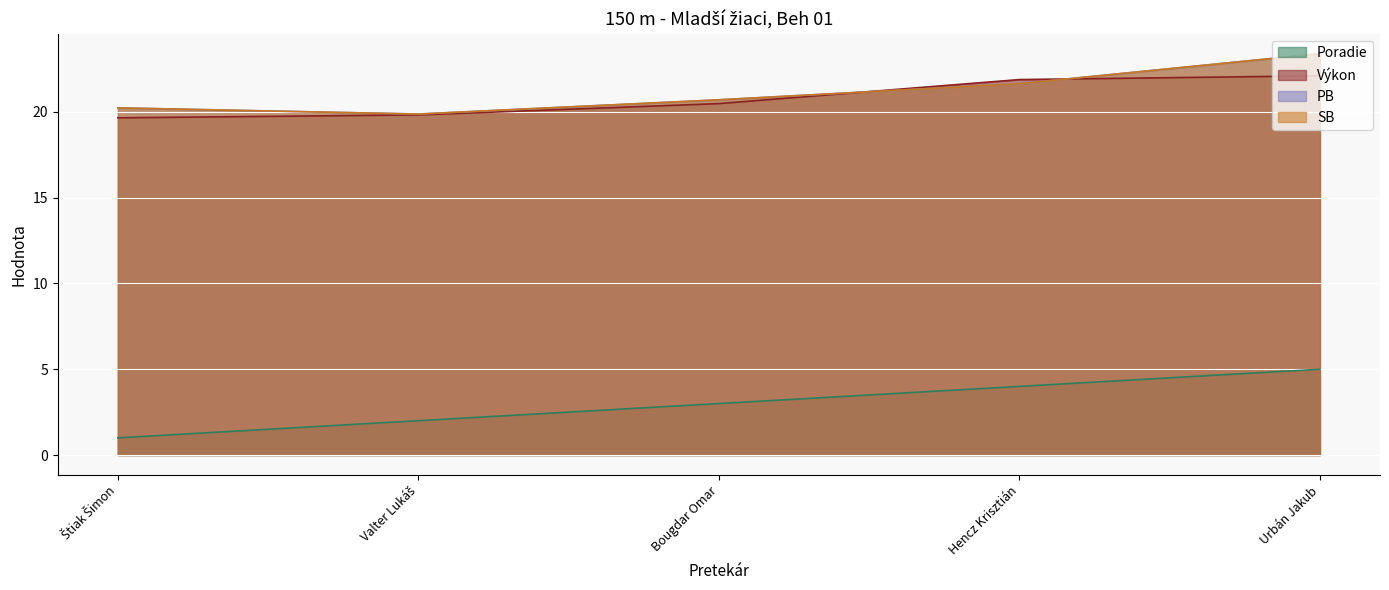

Is the value of PB at Valter Lukáš greater than the value of Výkon at Valter Lukáš?

Yes